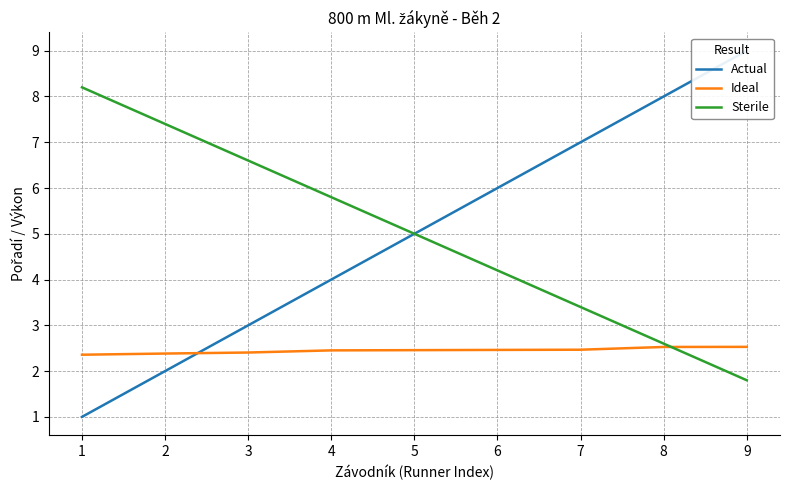

How many values in the Sterile series exceed 5?

4